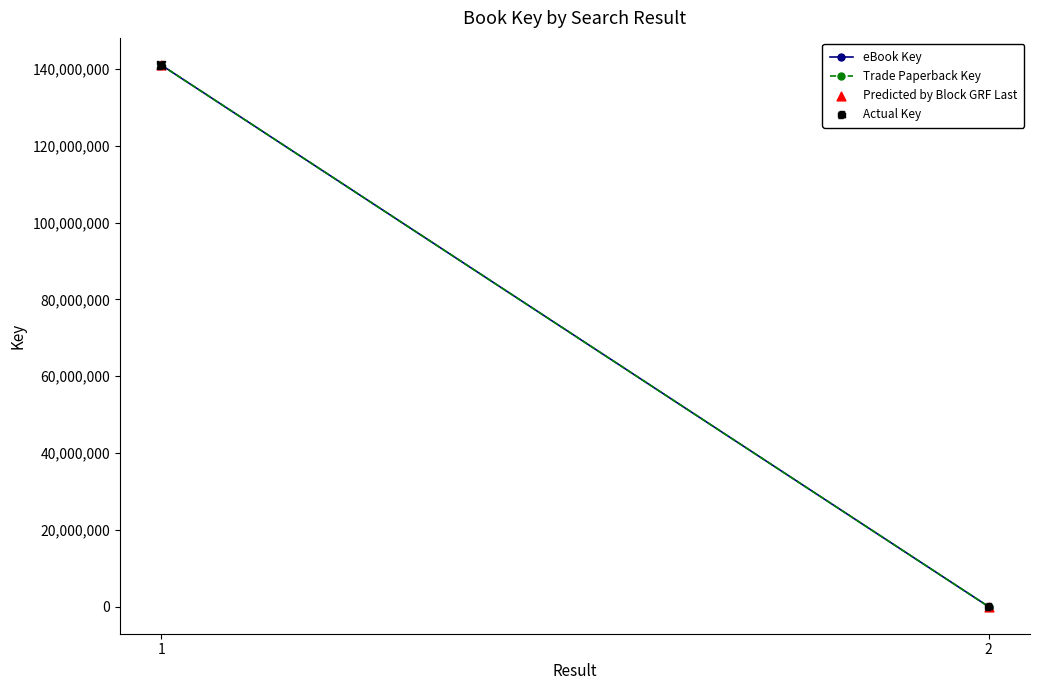

Which series has the widest spread of Y values?

eBook Key